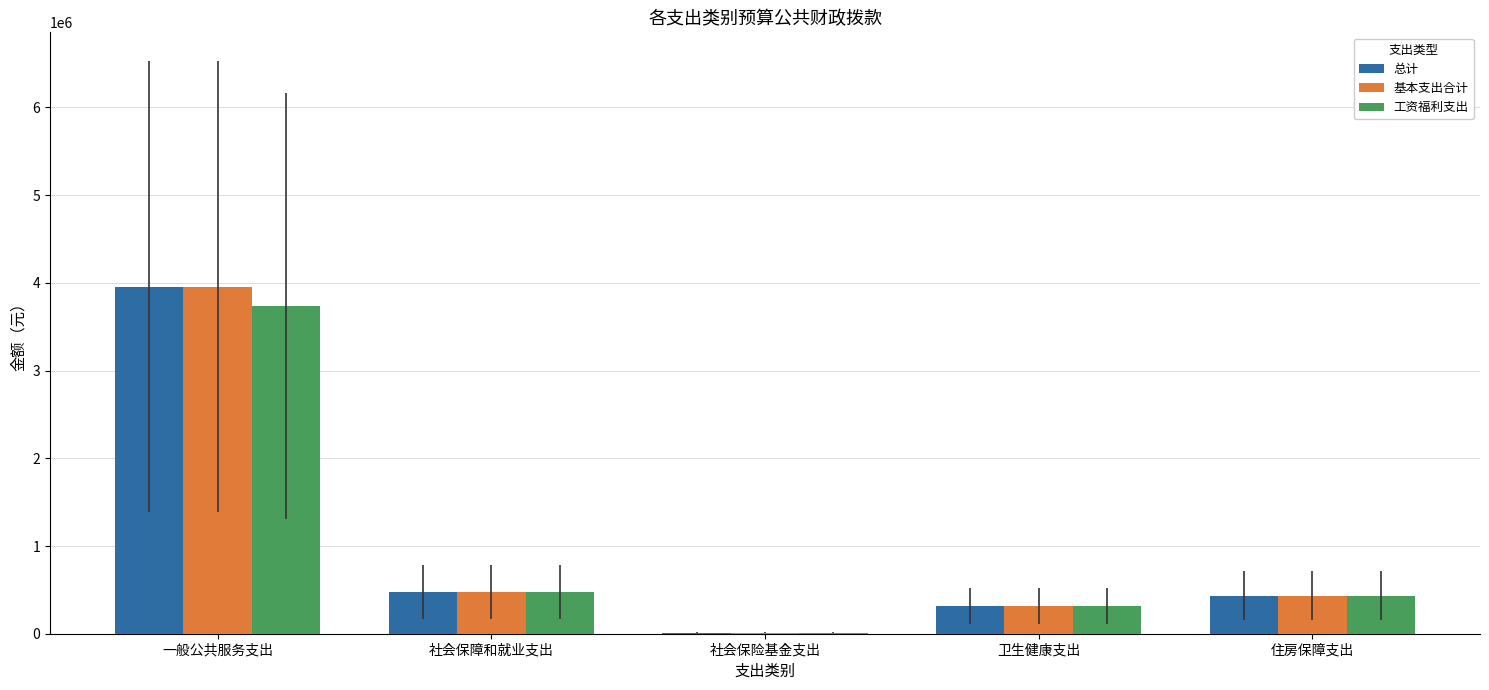

At which label does 工资福利支出 first exceed 434085?

一般公共服务支出